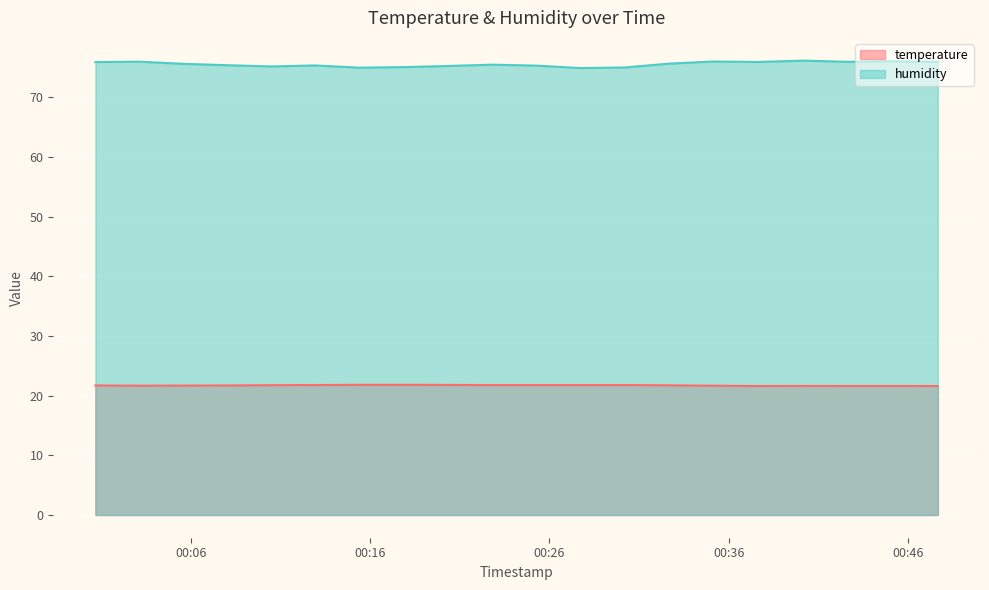

What is the sum of the temperature values at 2022-08-19T00:32:39 and 2022-08-19T00:42:38?

43.4